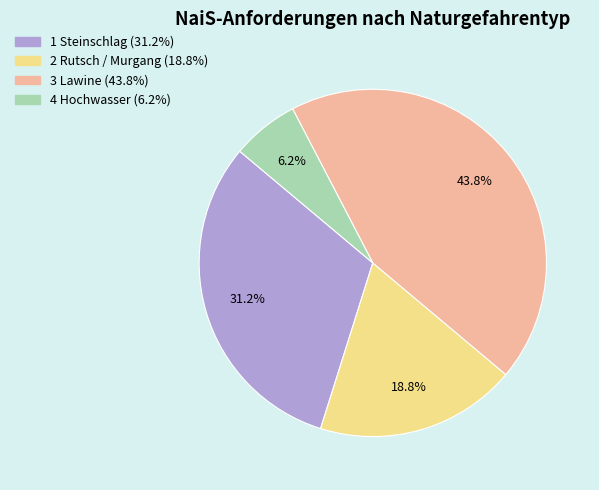

What percentage is the 1 Steinschlag slice, to the nearest percent?

31%